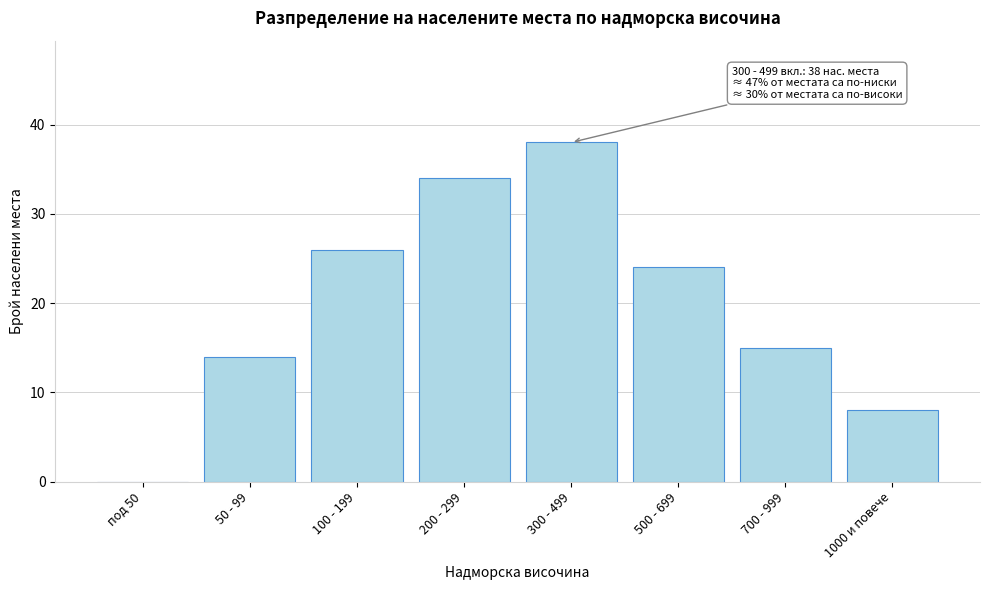

Reading left to right, what are all the values shown in this chart?

под 50=0	50 - 99=14	100 - 199=26	200 - 299=34	300 - 499=38	500 - 699=24	700 - 999=15	1000 и повече=8